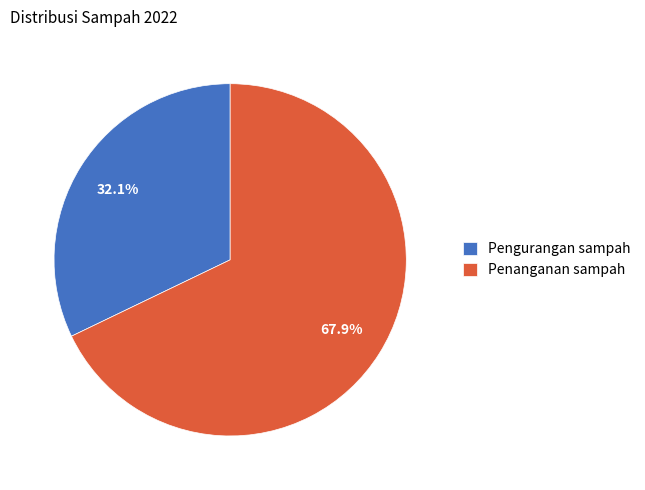

Is there any slice that represents more than half of the pie?

Yes